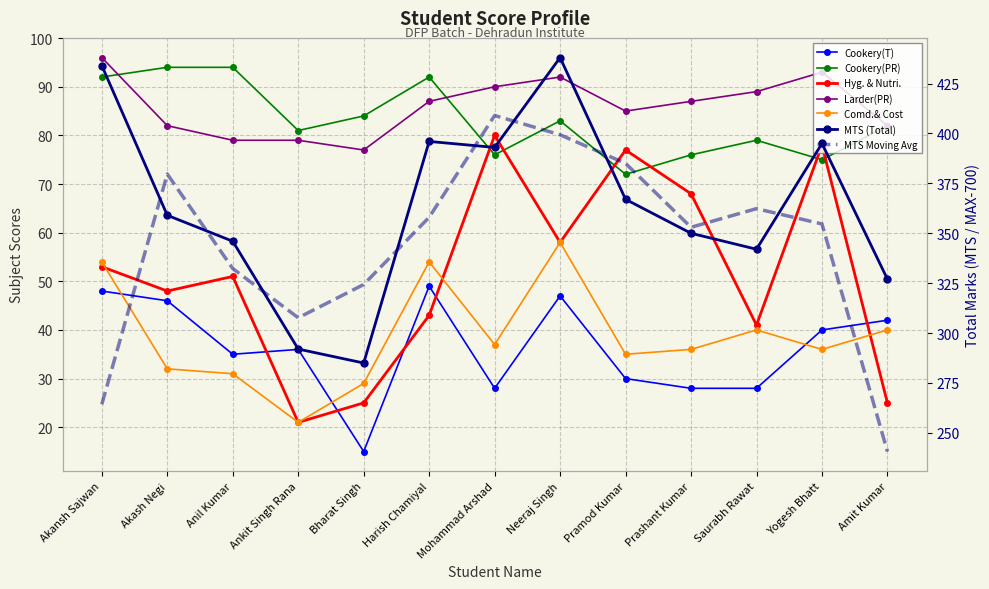

What is the greatest value displayed?

438